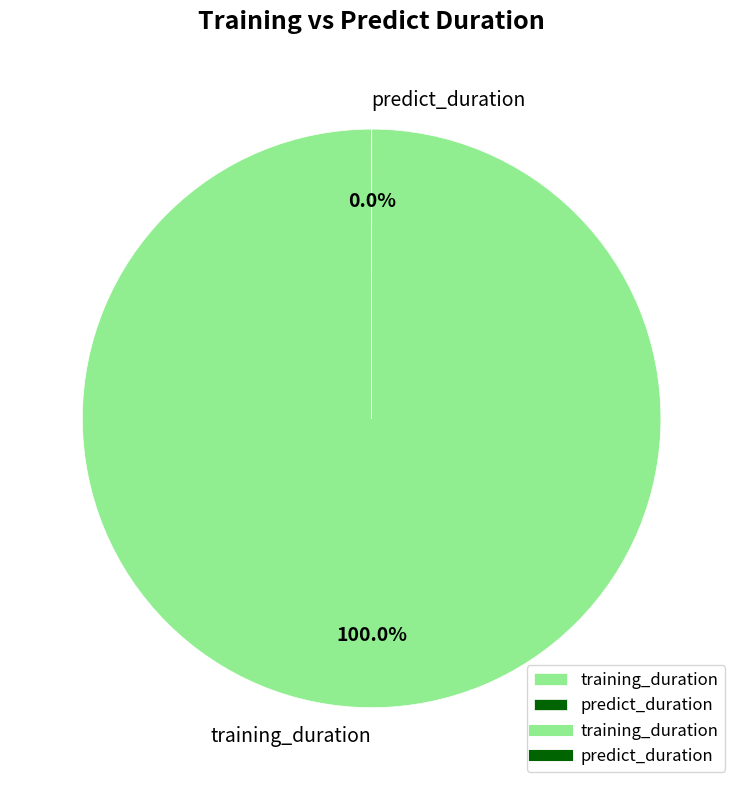

Combined, what portion of the pie is training_duration and predict_duration?

100.0%